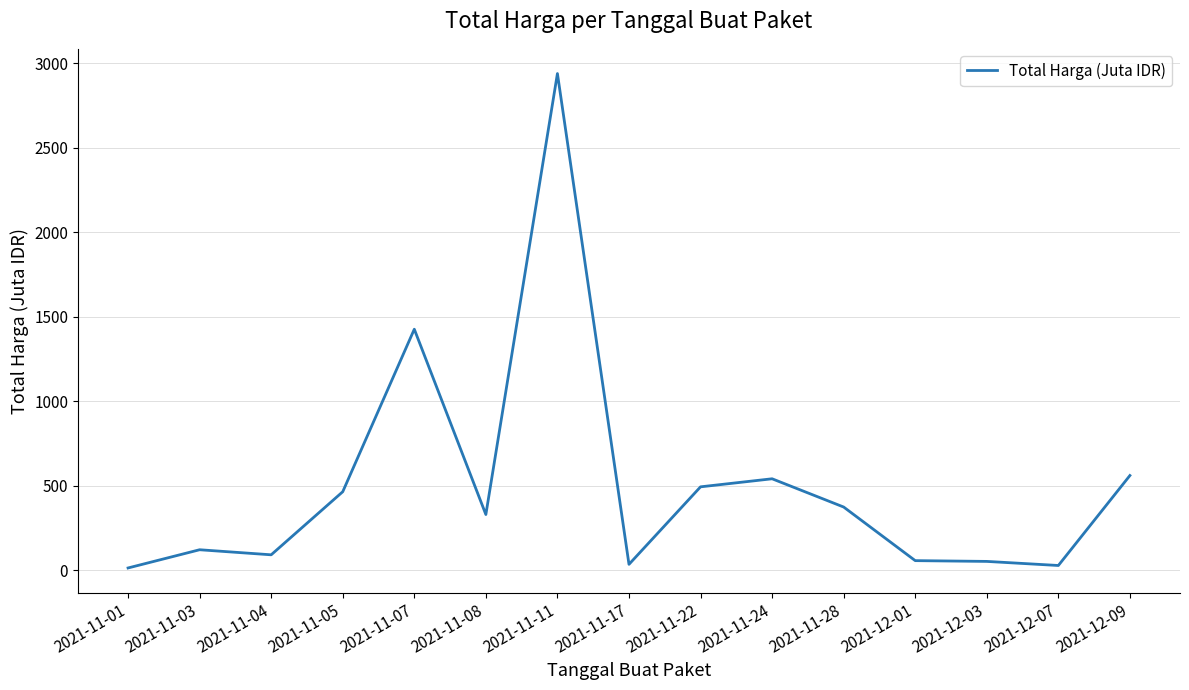

Which category has the highest value across all series?

2021-11-11